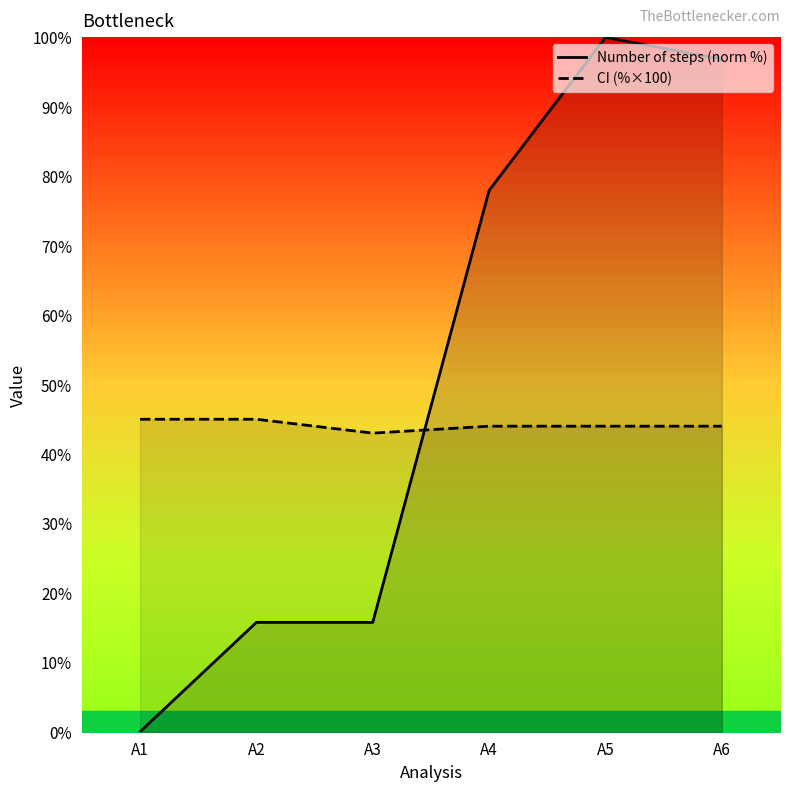

How many lines are shown in the chart?

2